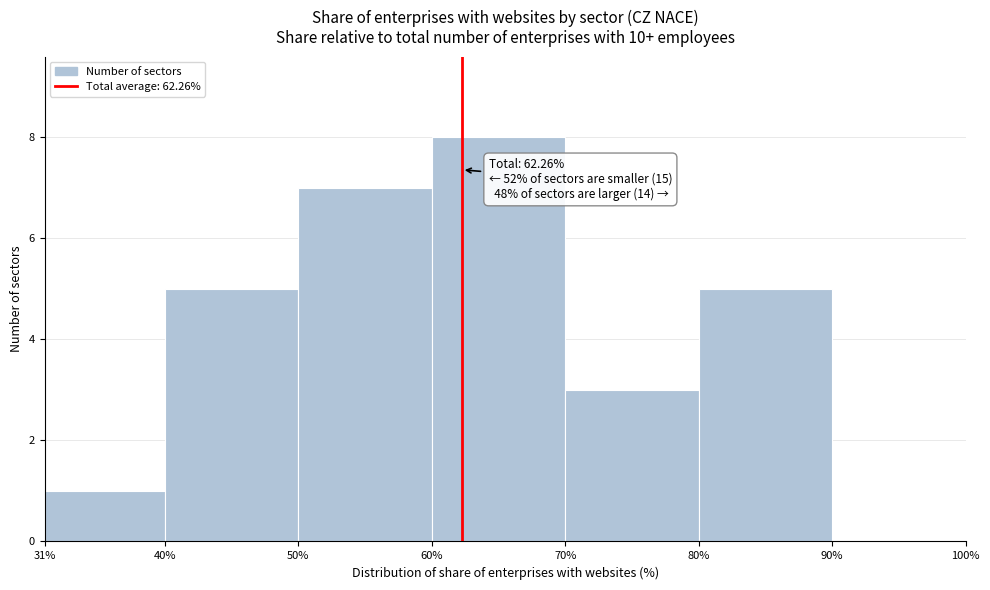

Over which range of the x-axis is the bar tallest?

60% to 70%